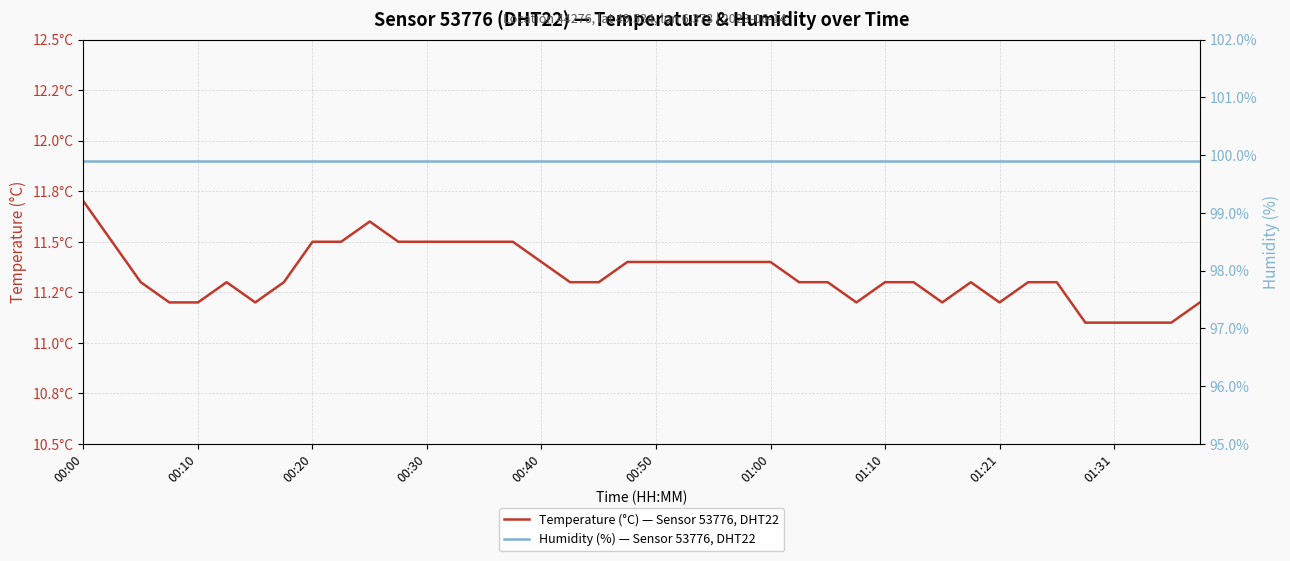

Between 01:21 and 00:10, which is larger?

01:21